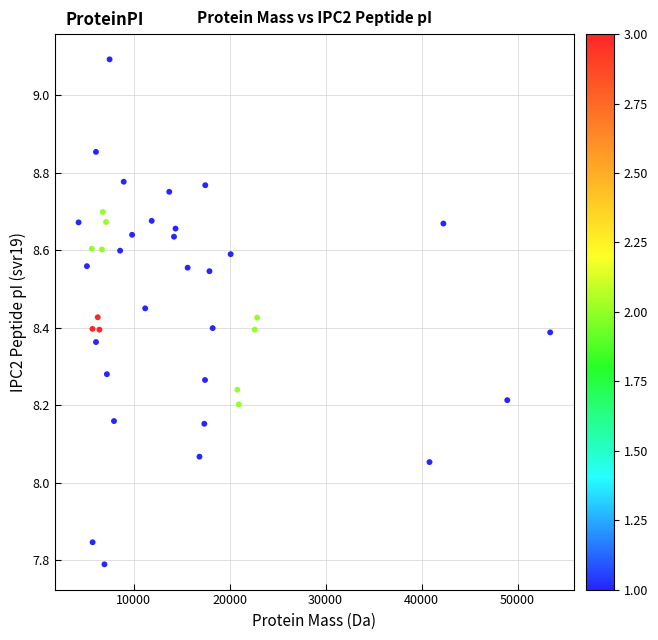

How many points are shown in the scatter plot?

40